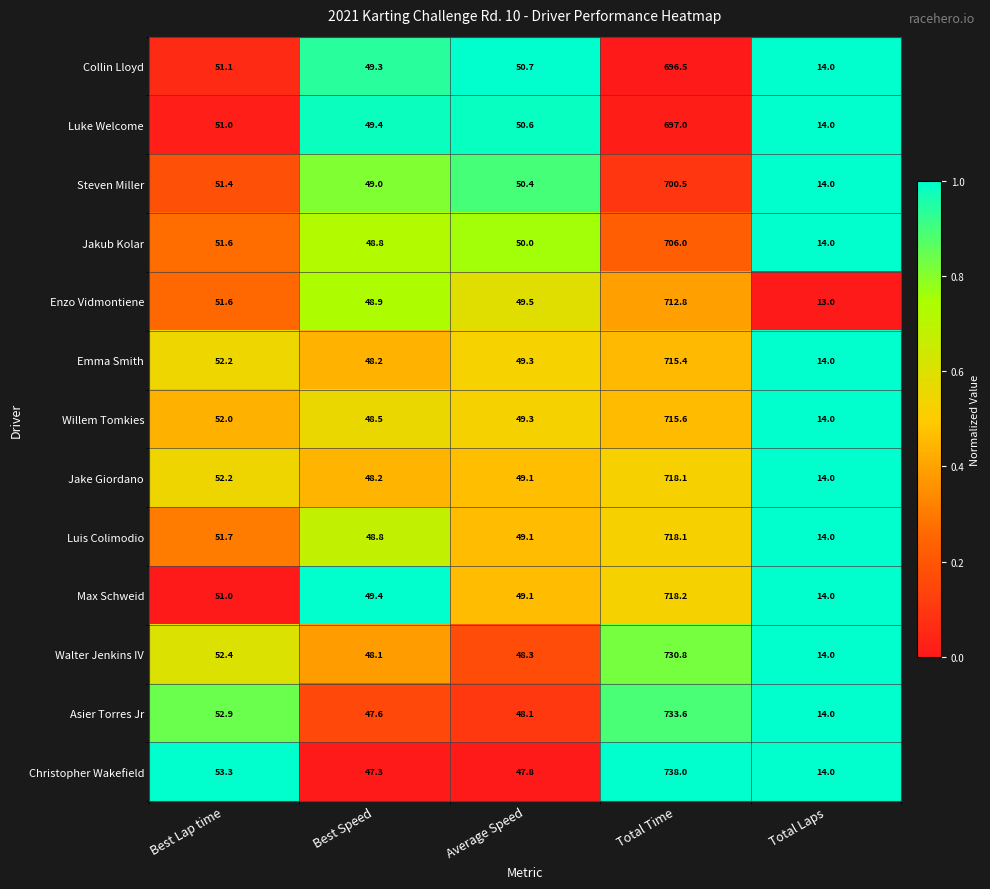

The Steven Miller series shows 1114.9 at Total Time. True or false?

False